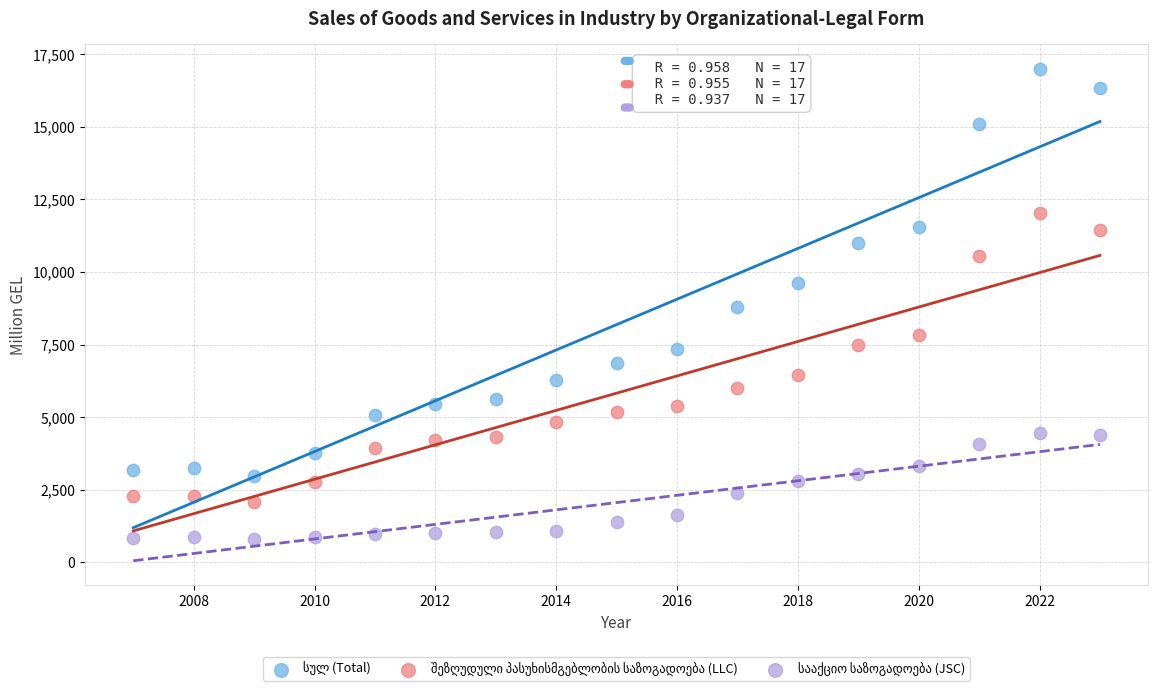

What is the X range (max minus min) for the scatter plot?

16.0